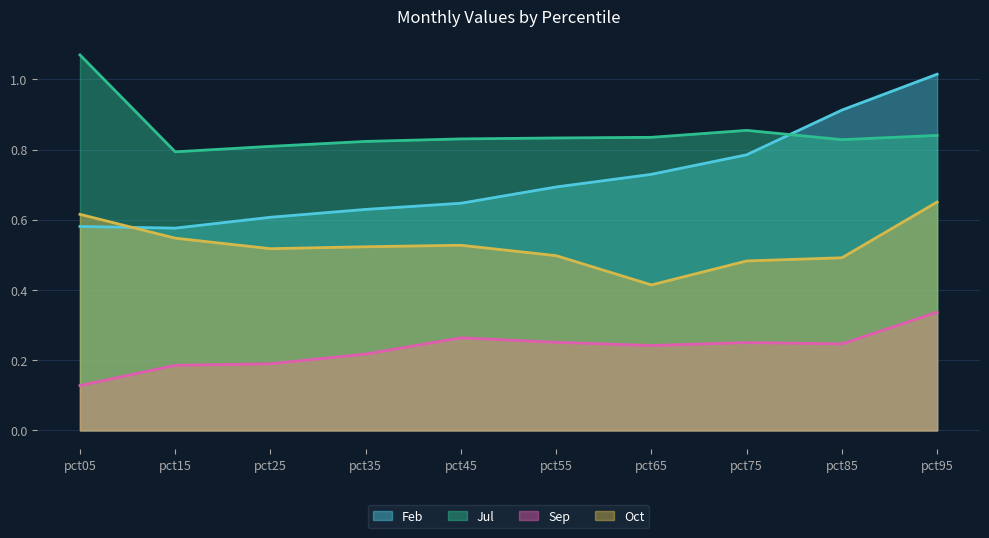

The Feb series shows 1.0 at pct95. True or false?

True